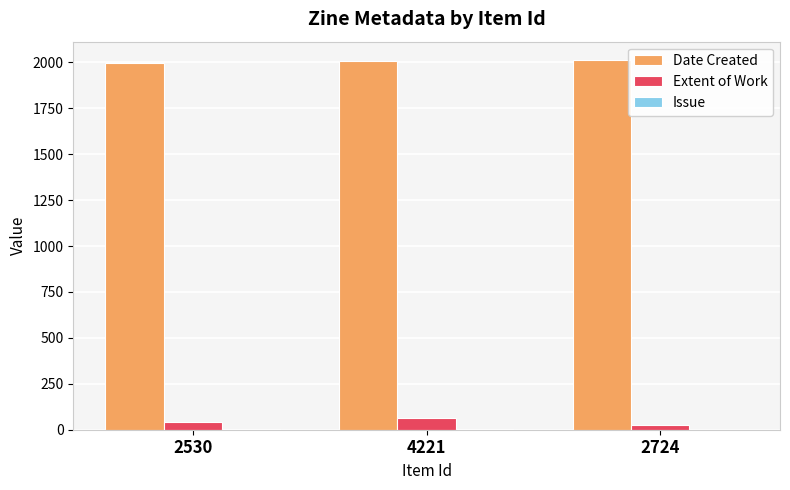

Which series has the largest total across all categories?

Date Created